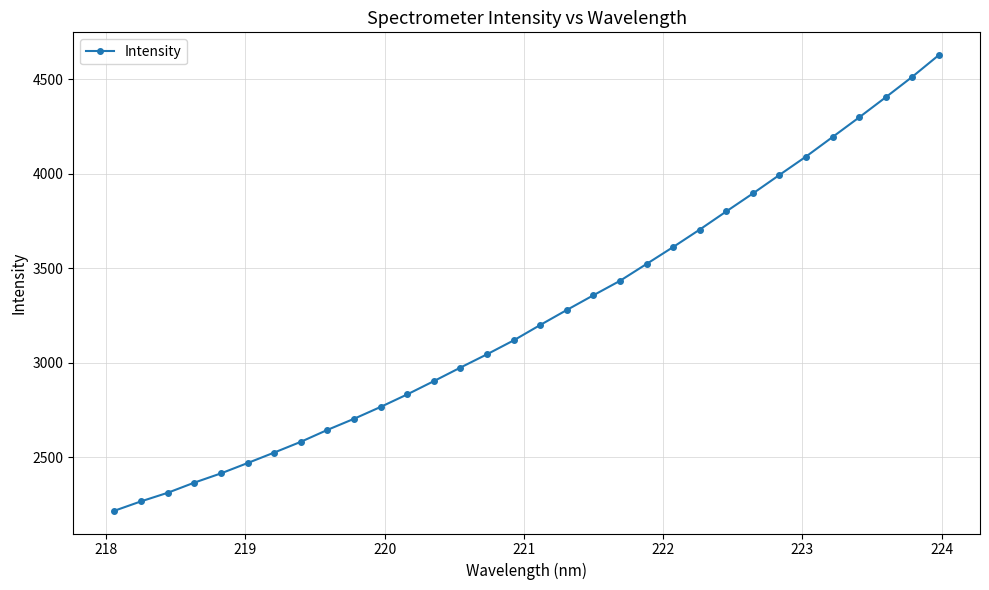

True or false: there are more than 2 points higher than both neighbors.

False